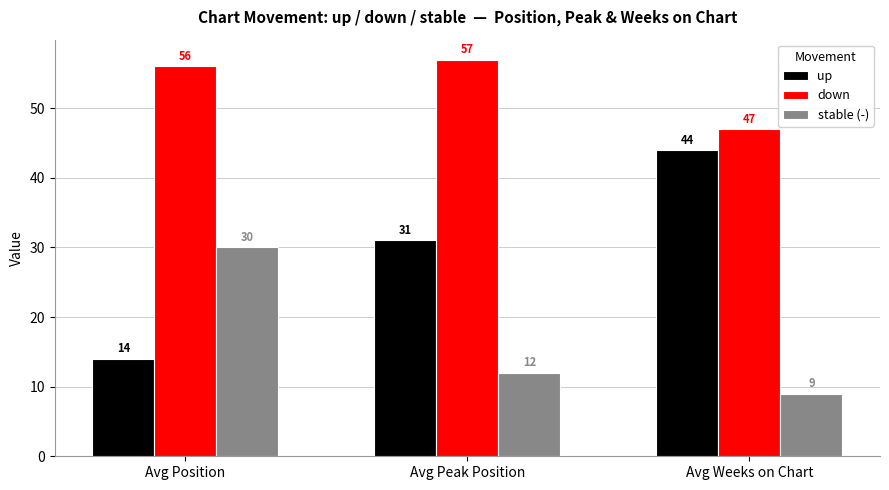

Does the chart contain any negative values?

No